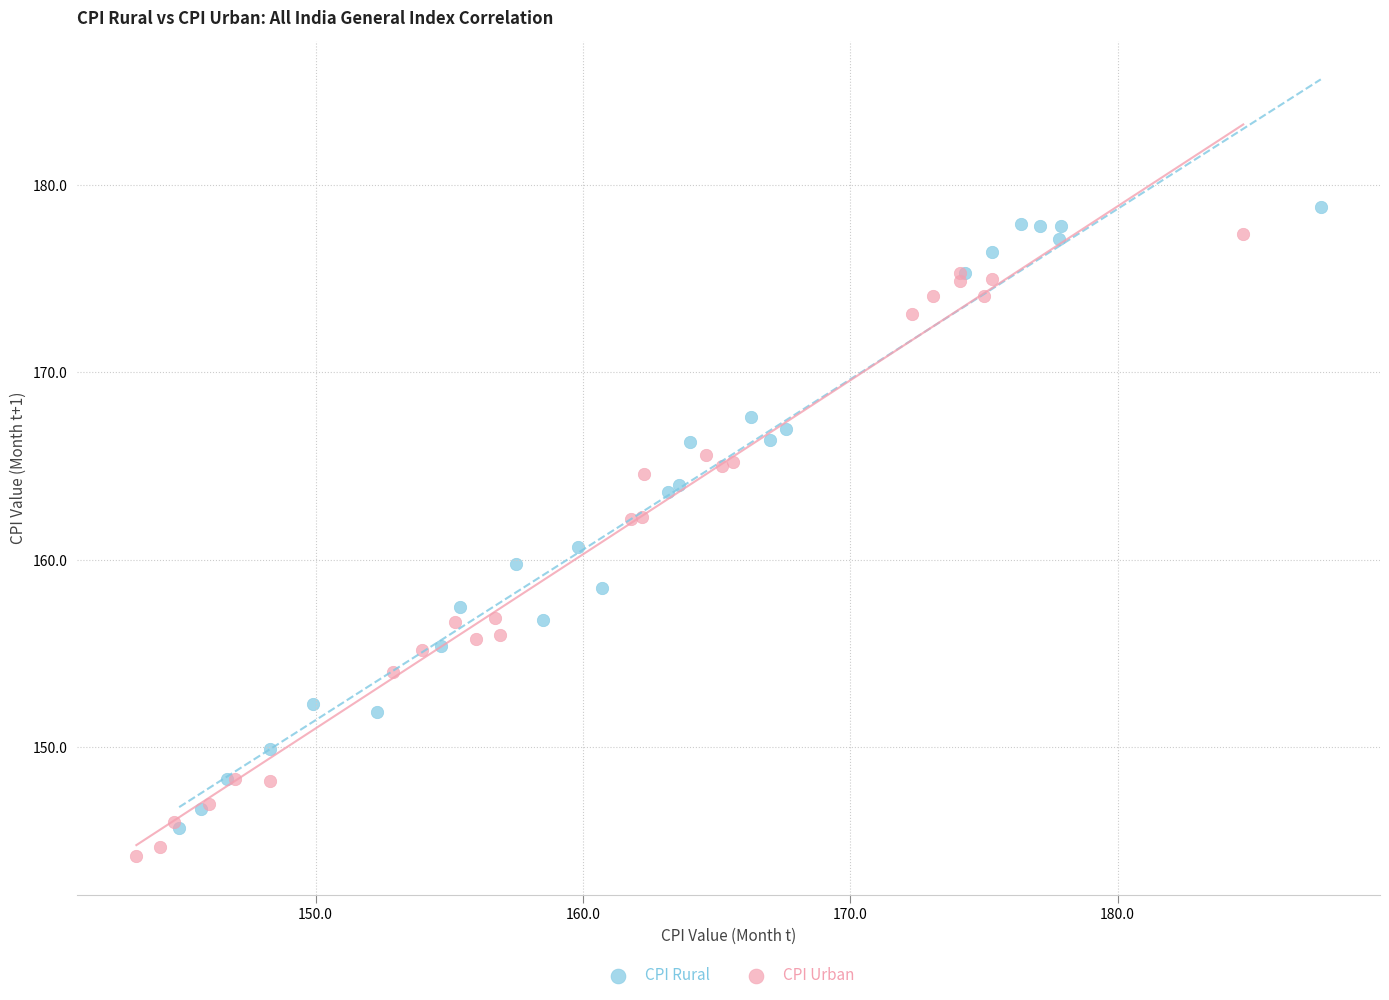

Which series has the widest spread of Y values?

CPI Urban